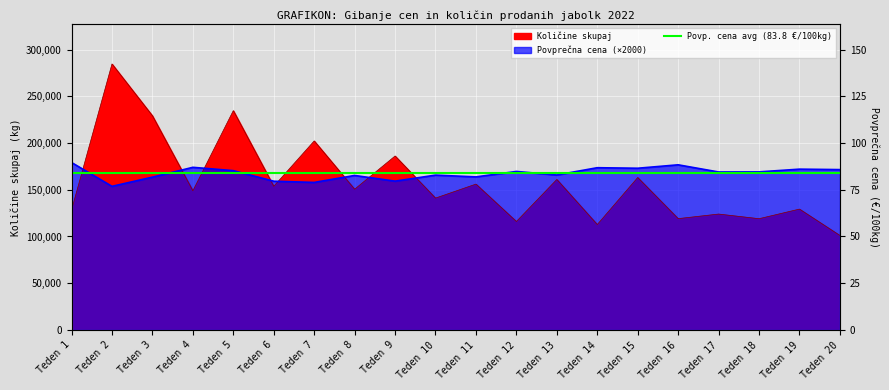

Which series has the widest spread of values?

Količine skupaj